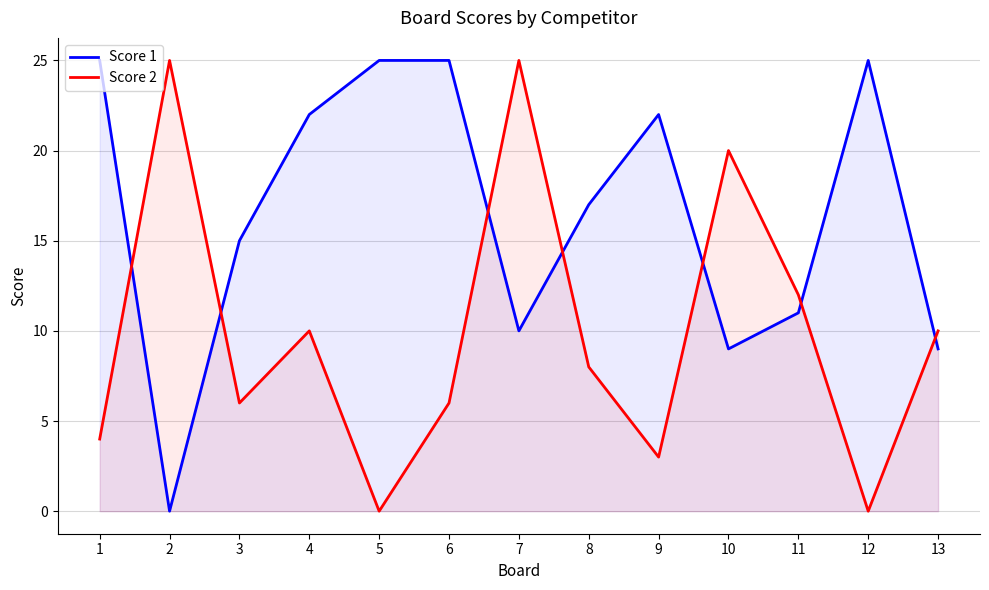

Between which two adjacent categories do Score 2 and Score 1 first intersect?

1 and 2